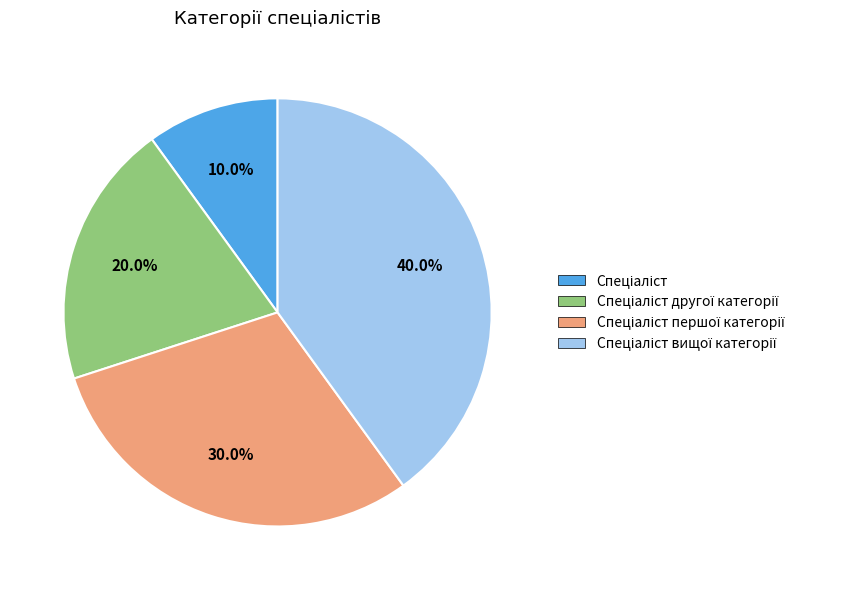

Is there any slice that represents more than half of the pie?

No